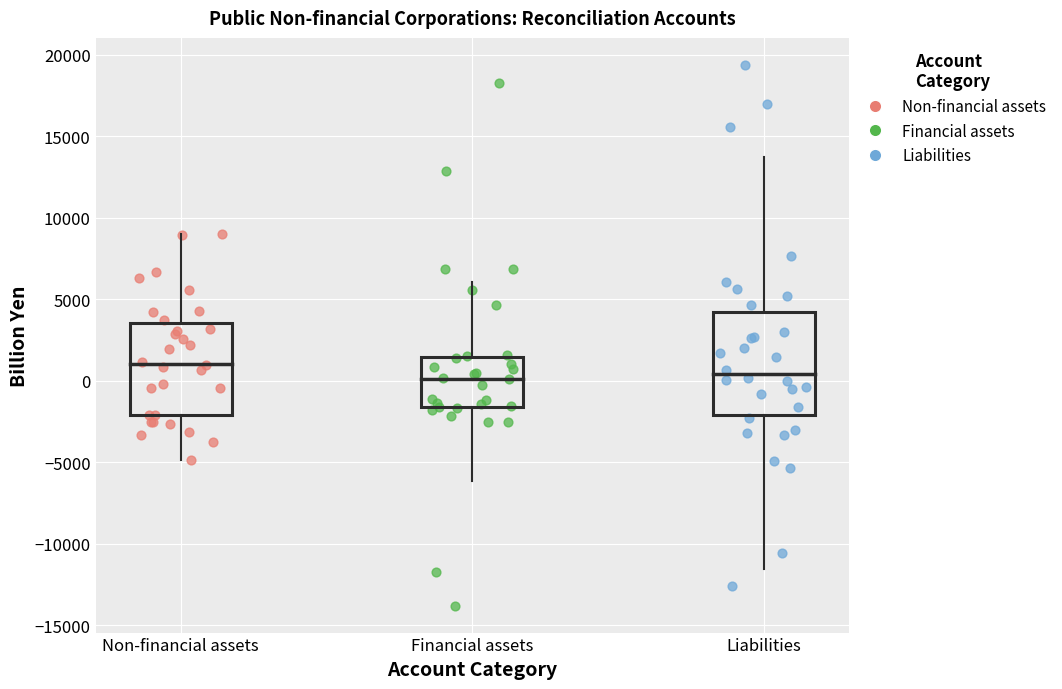

Which series contains the highest Y value?

Liabilities